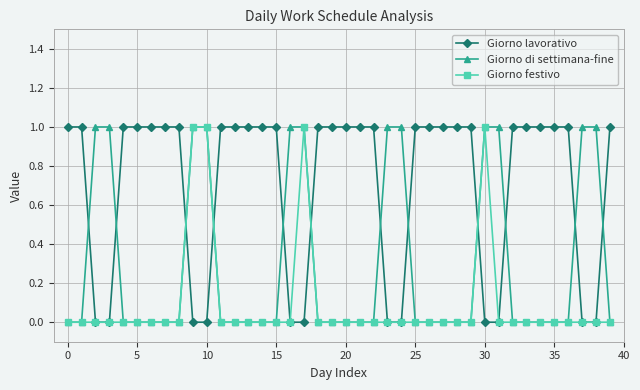

How many data points does each series have?

40